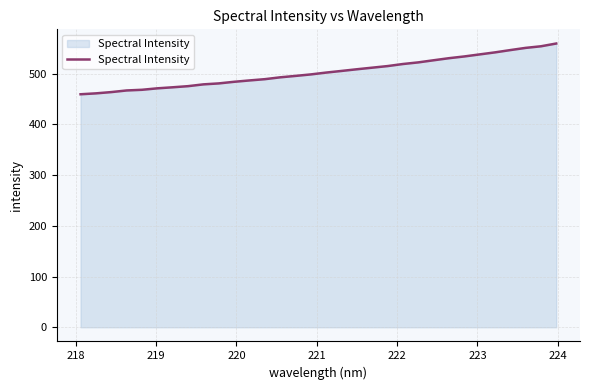

What is the minimum value shown in the chart?

459.6